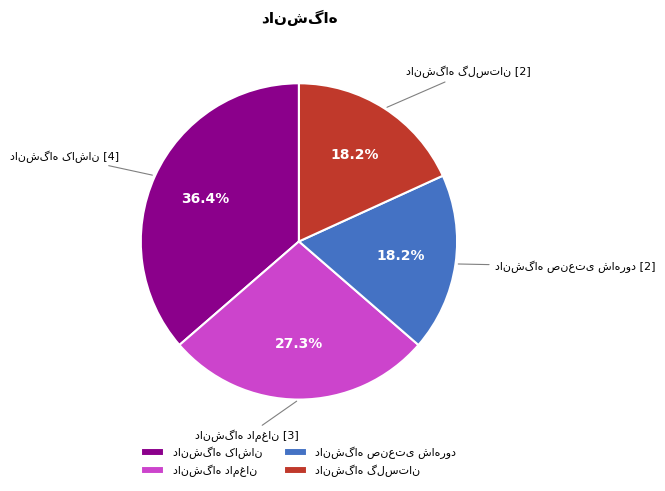

Does any single category account for the majority?

No